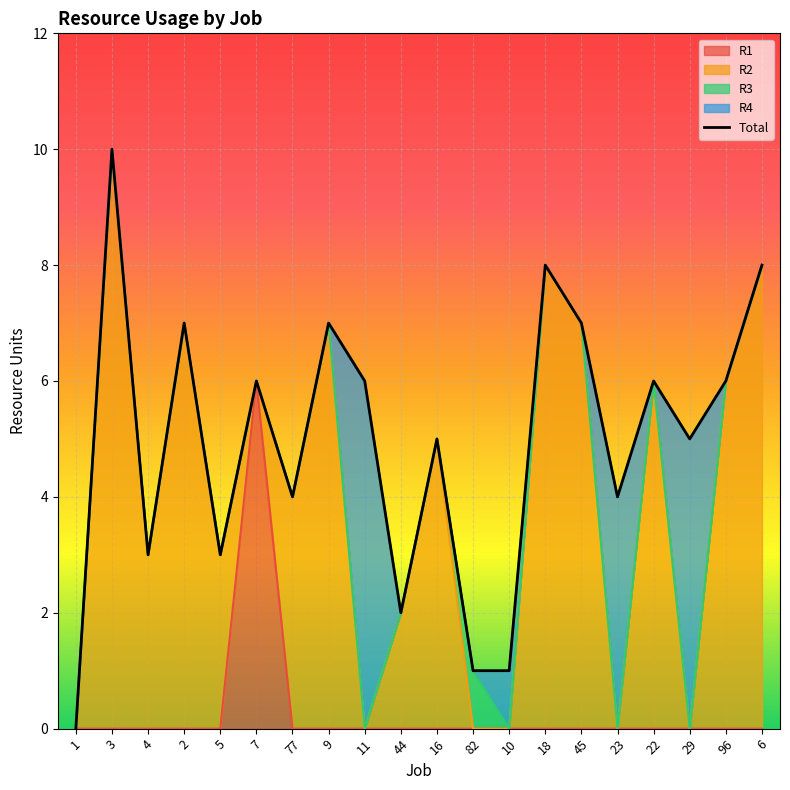

How many interior local peaks (higher than both neighbors) does the data have?

7